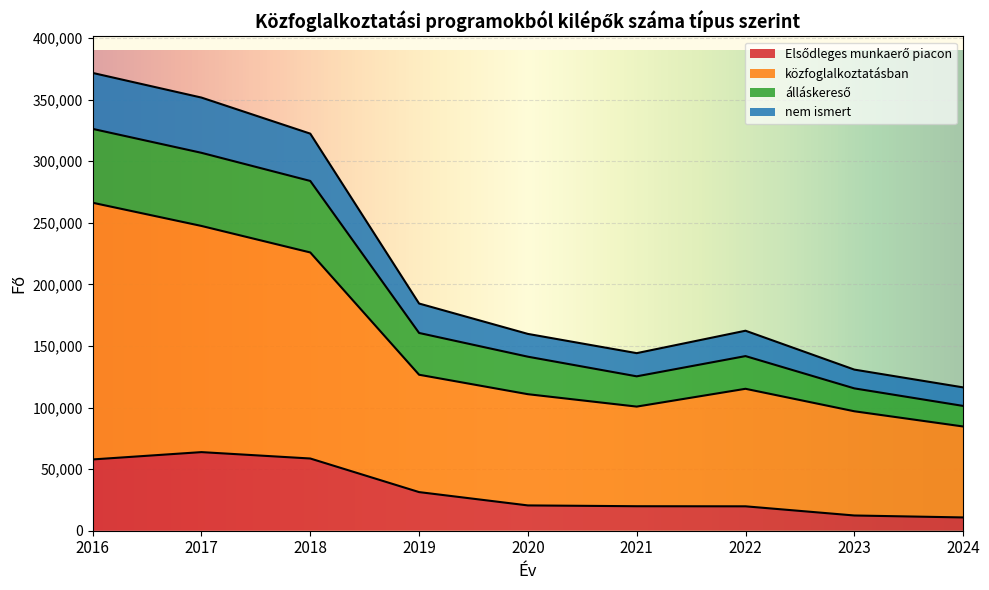

What is the total value across all series at 2018?

322363